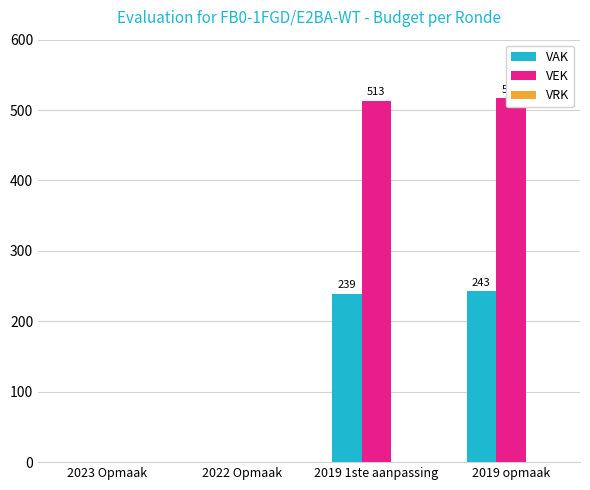

True or false: VEK has a value of 517 at 2019 opmaak.

True